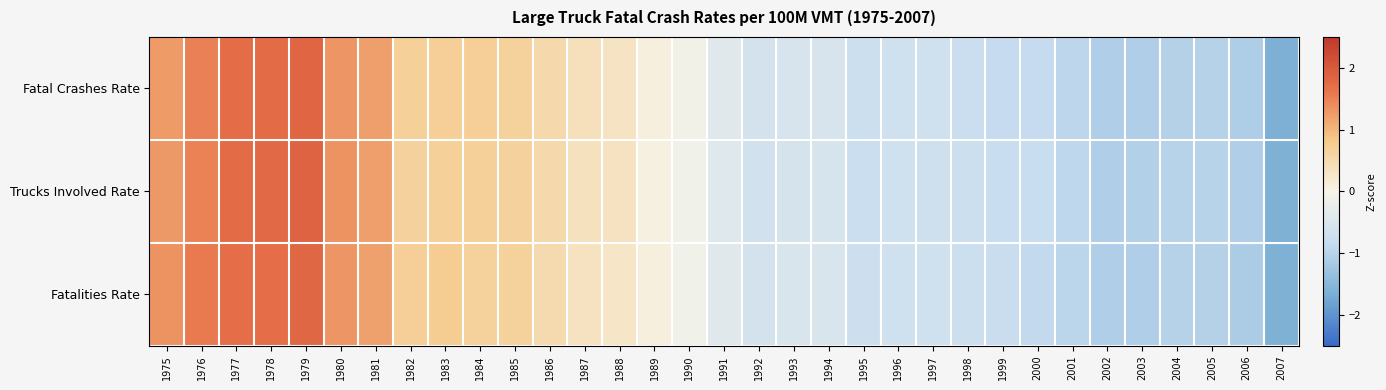

Rank the series by their maximum value, from highest to lowest.

Trucks Involved Rate, Fatal Crashes Rate, Fatalities Rate